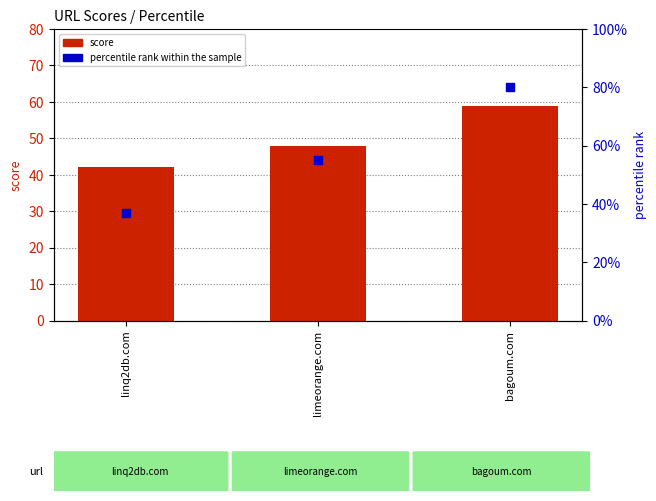

Which series has the largest total across all categories?

percentile rank within the sample